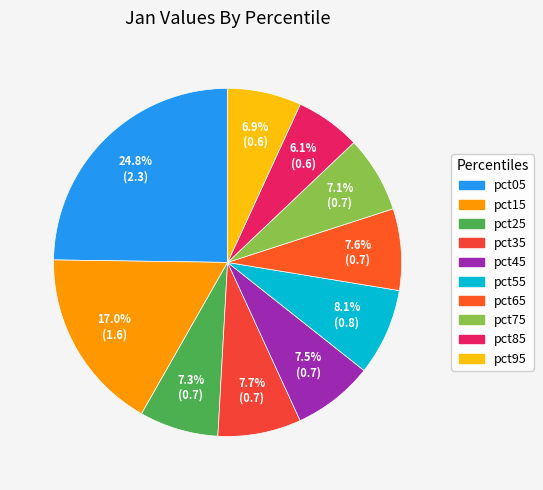

To the nearest percent, what is the combined percentage of pct05 and pct45?

32%